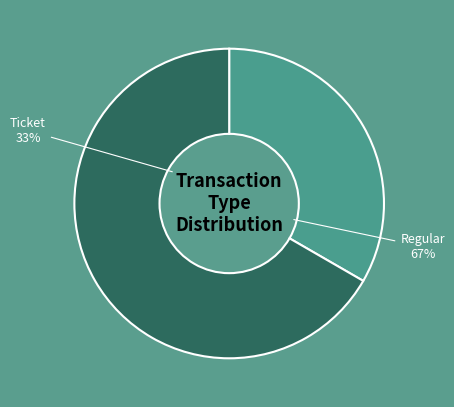

To the nearest percent, what percentage of the pie is Ticket?

33%